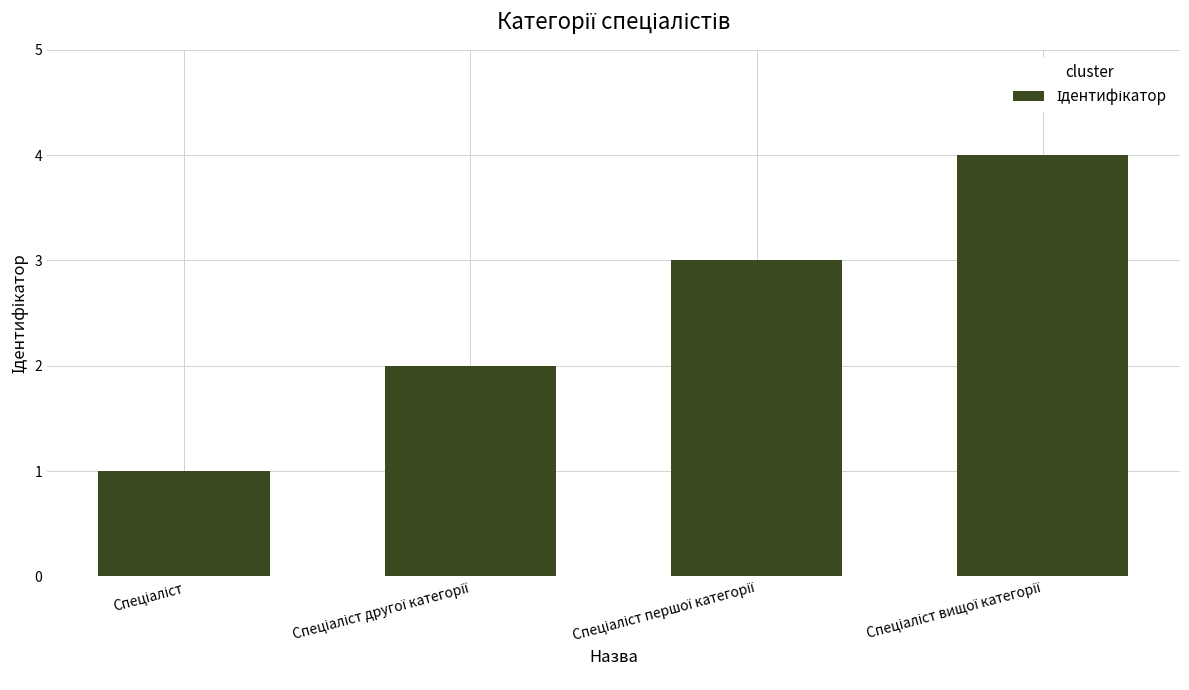

Are the bars horizontal?

No